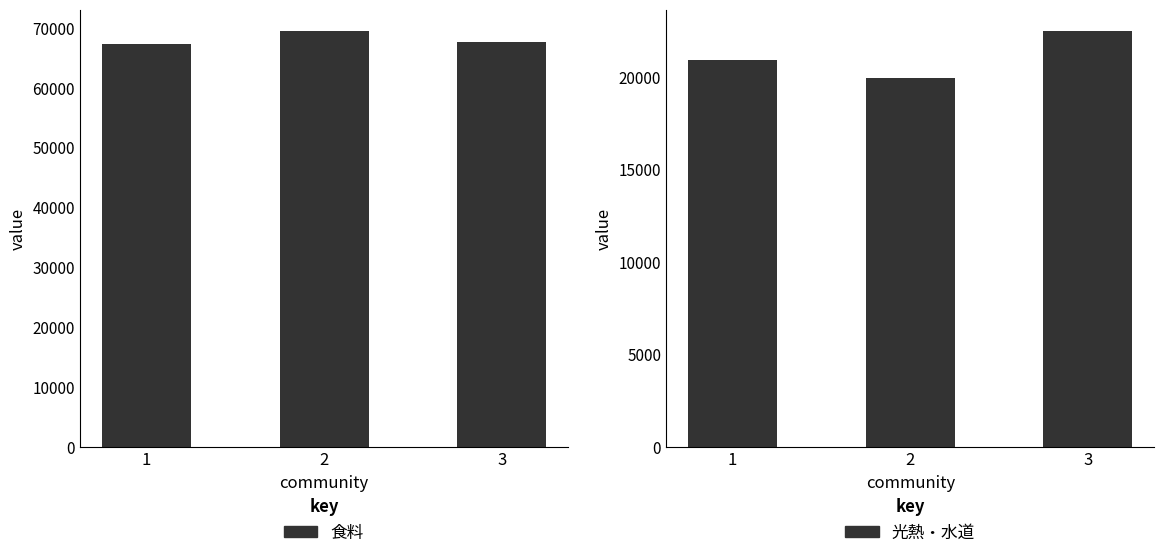

The 光熱・水道 series shows 19982 at 2. True or false?

True